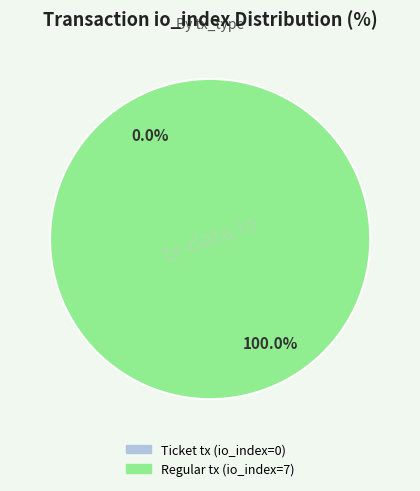

To the nearest percent, what is the average slice percentage?

50%